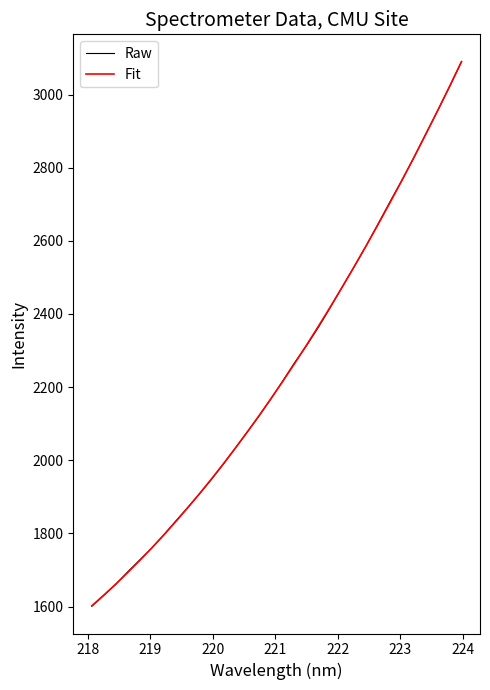

What is the minimum value shown in the chart?

1600.7